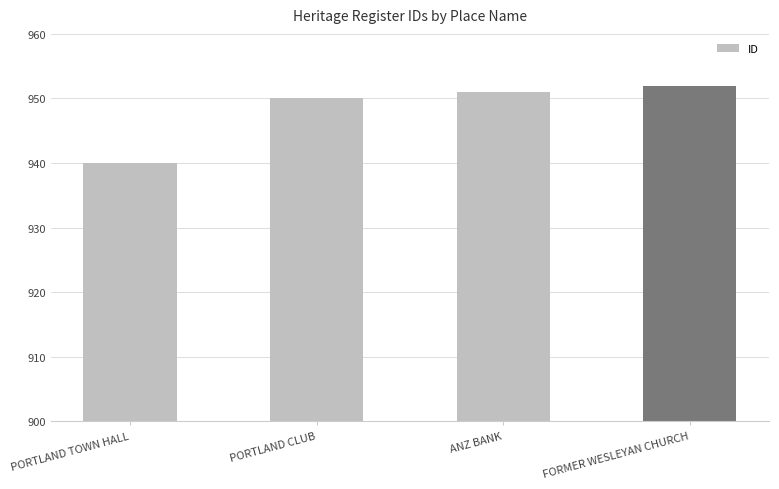

What is the ratio of the value at PORTLAND CLUB to the value at FORMER WESLEYAN CHURCH?

1.0